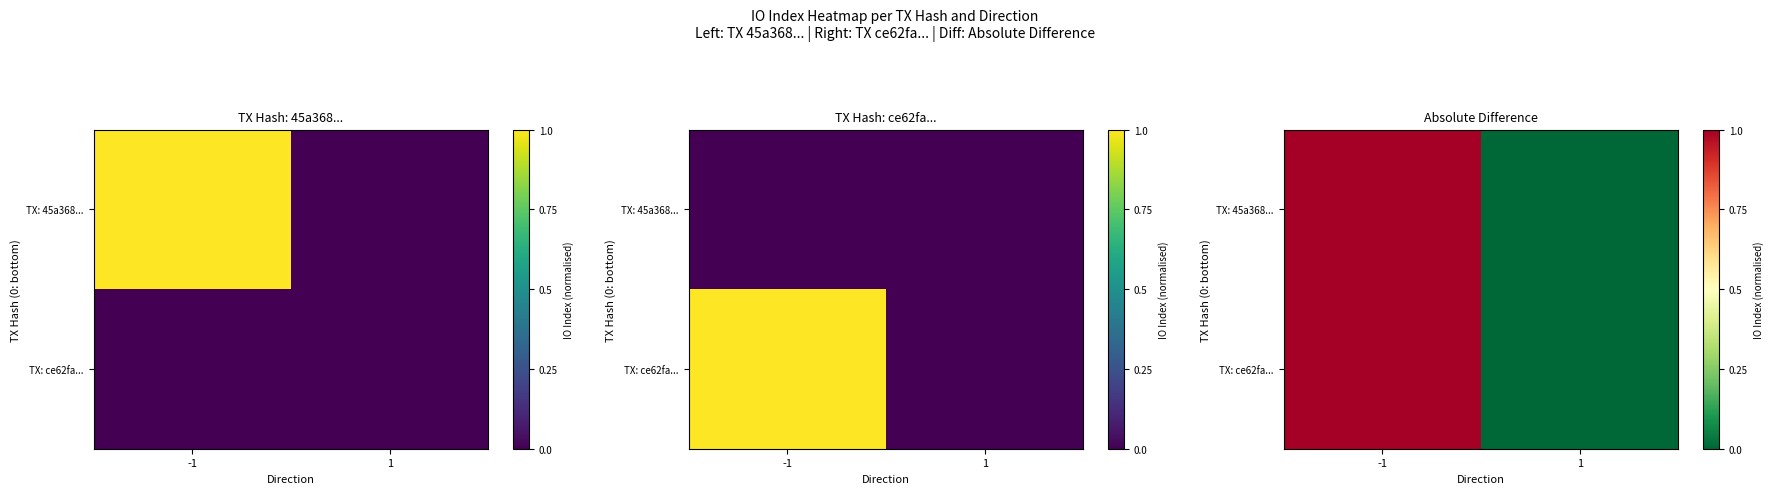

At which category does the chart reach its minimum across all series?

1